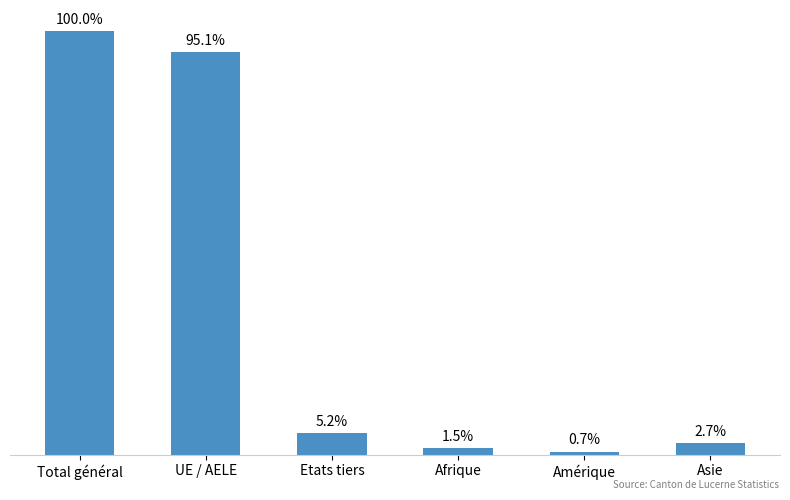

What position from the left is Afrique?

4